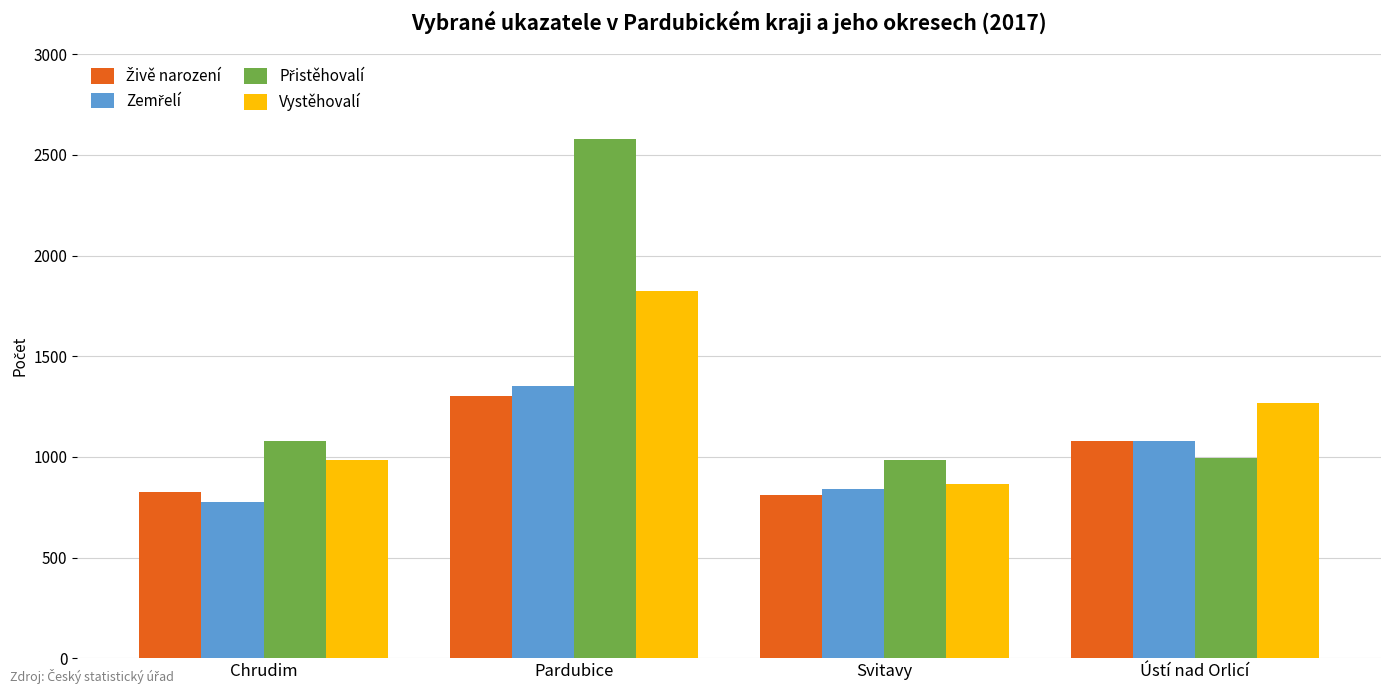

Which label corresponds to the largest value in the chart?

Pardubice